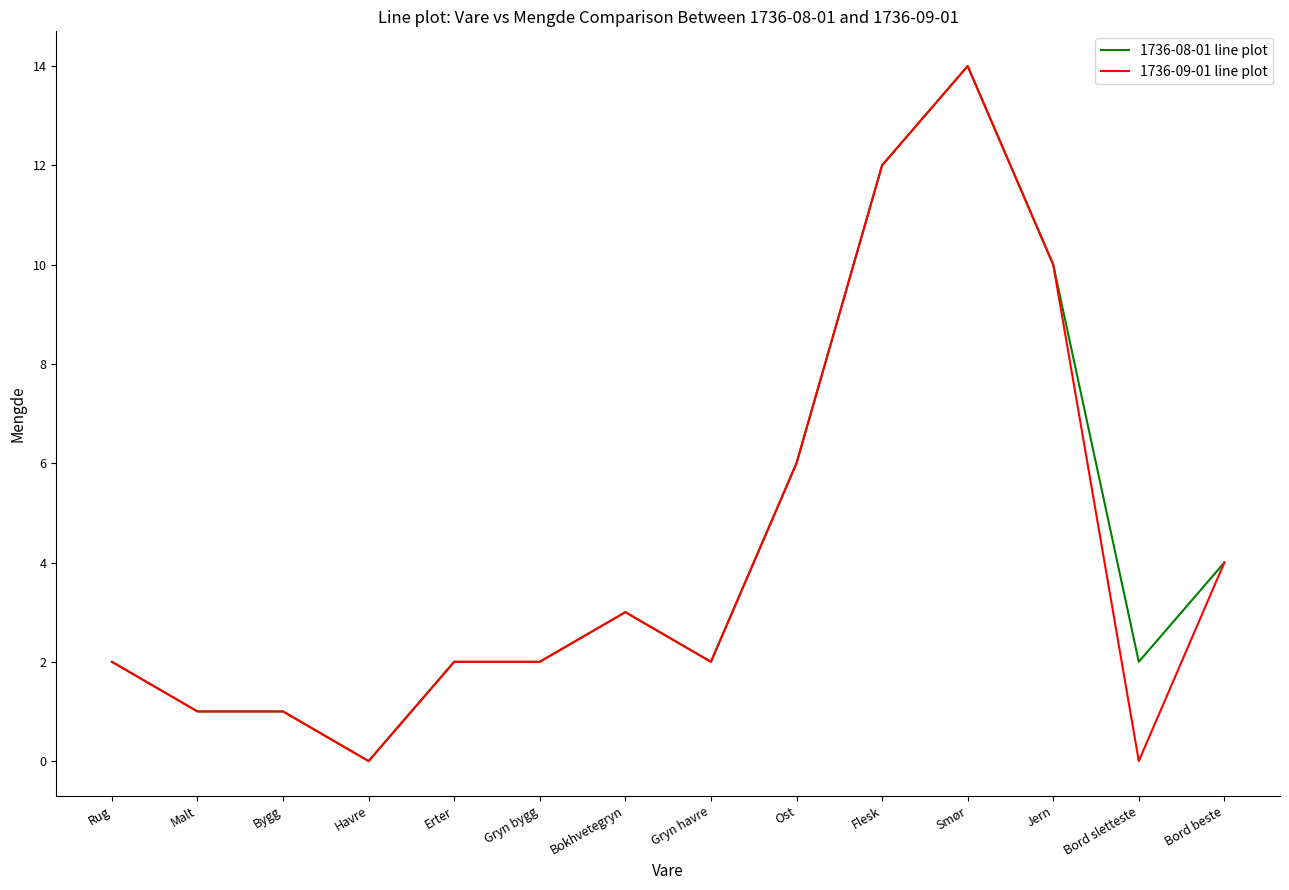

At which category is the sum across all series the highest?

Smør